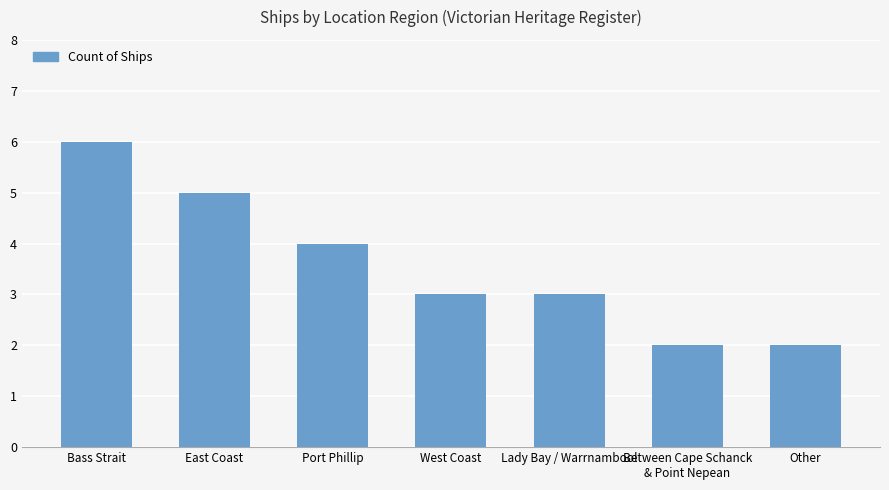

Where is the data nearest to the value 4?

Port Phillip